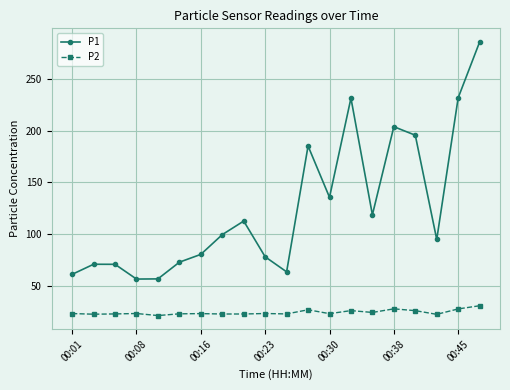

True or false: P1 has more than 2 interior local peaks.

True